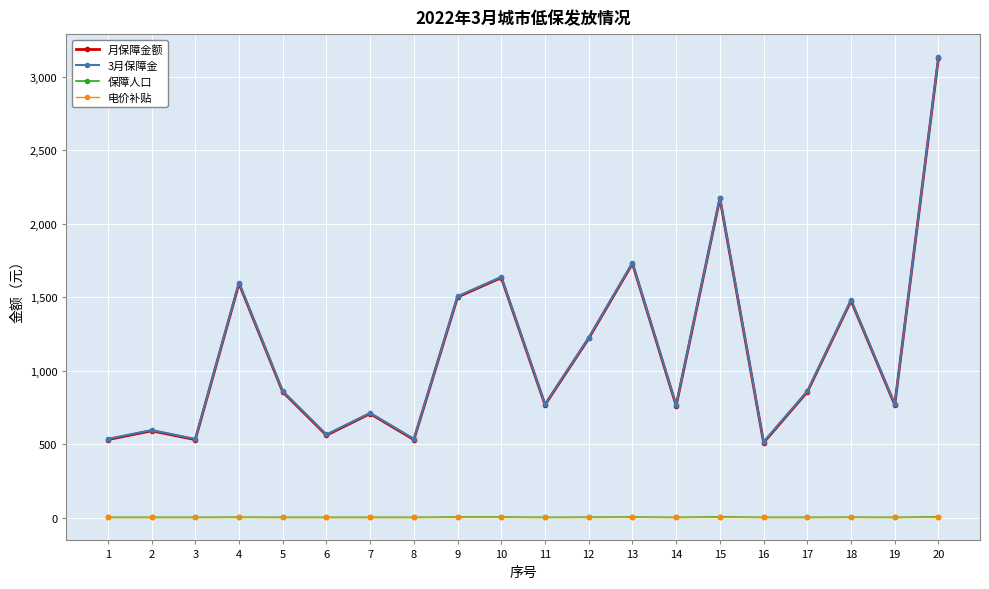

What is the total value across all series at 19?

1545